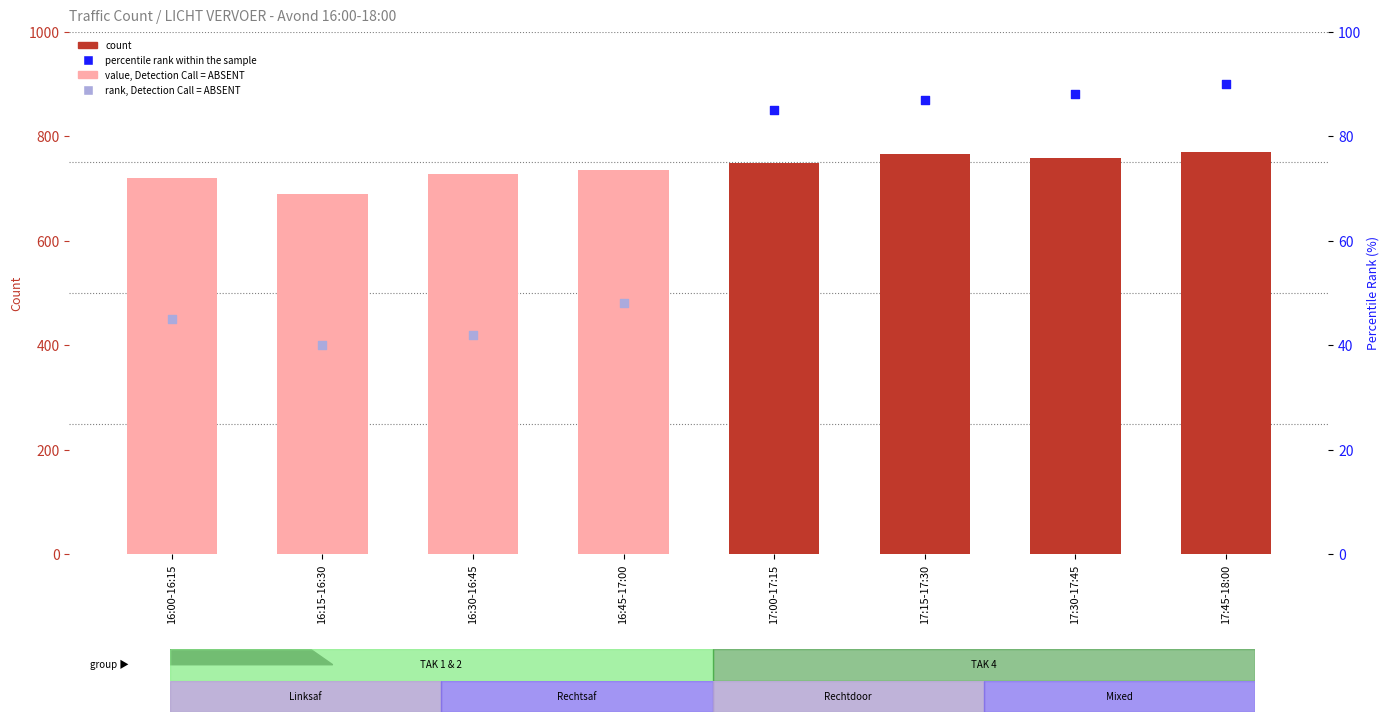

What is the ratio of the value at 17:15-17:30 to the value at 16:00-16:15?

1.1